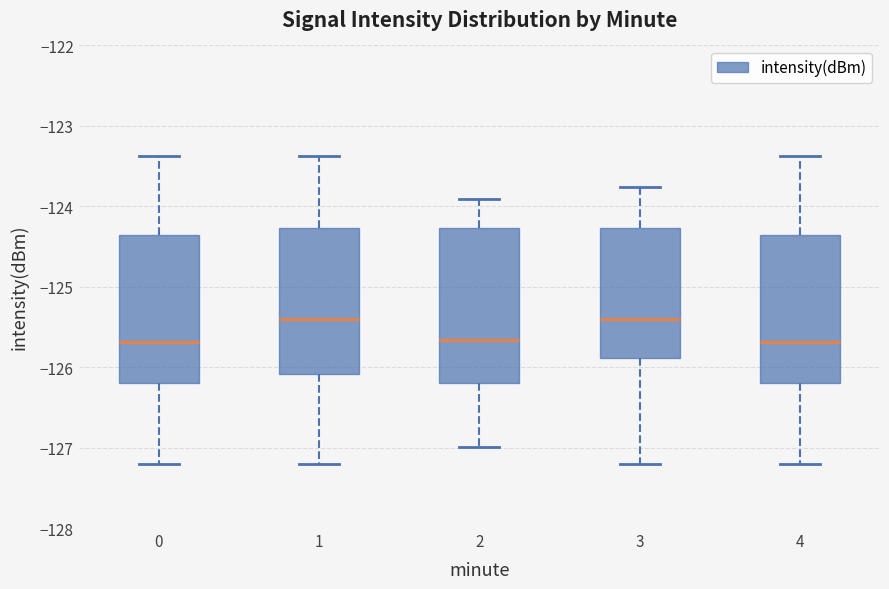

Reading left to right, transcribe this box plot: for each box, give where its median line is, the range the box spans, and where its two whiskers end, as read against the y-axis. The values are not printed on the chart, so give them approximately, as read against the axis.

0: median -125.7, box -126.2 to -124.4, whiskers -127.2 to -123.4
1: median -125.4, box -126.1 to -124.3, whiskers -127.2 to -123.4
2: median -125.7, box -126.2 to -124.3, whiskers -127.0 to -123.9
3: median -125.4, box -125.9 to -124.3, whiskers -127.2 to -123.8
4: median -125.7, box -126.2 to -124.4, whiskers -127.2 to -123.4